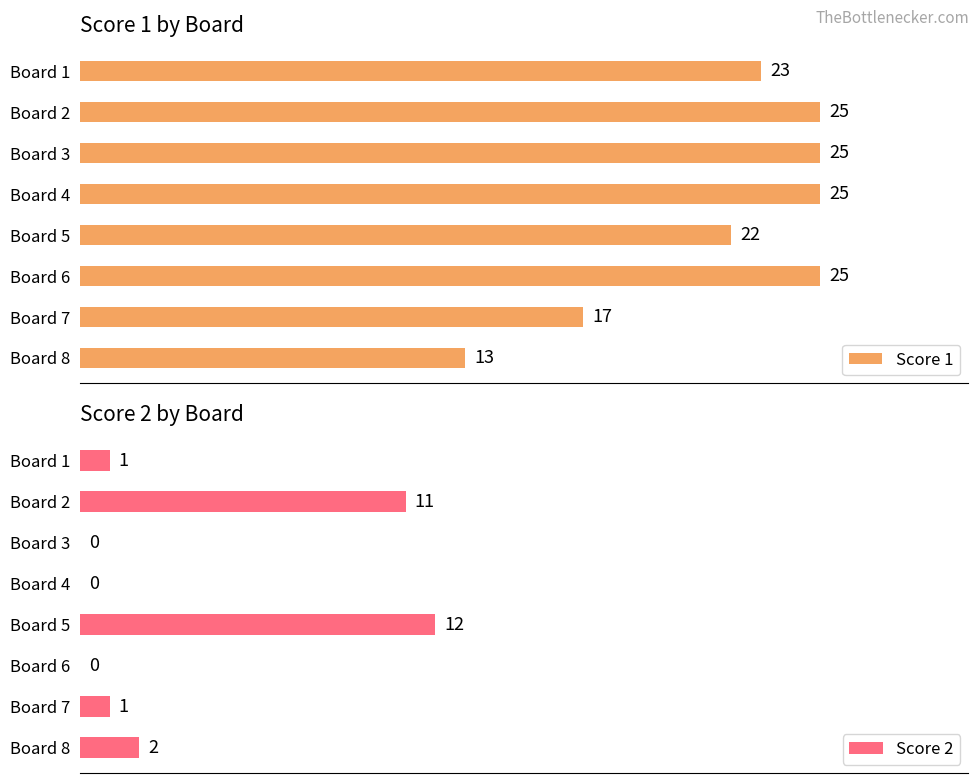

Where is Score 1 nearest to the value 19?

Board 7